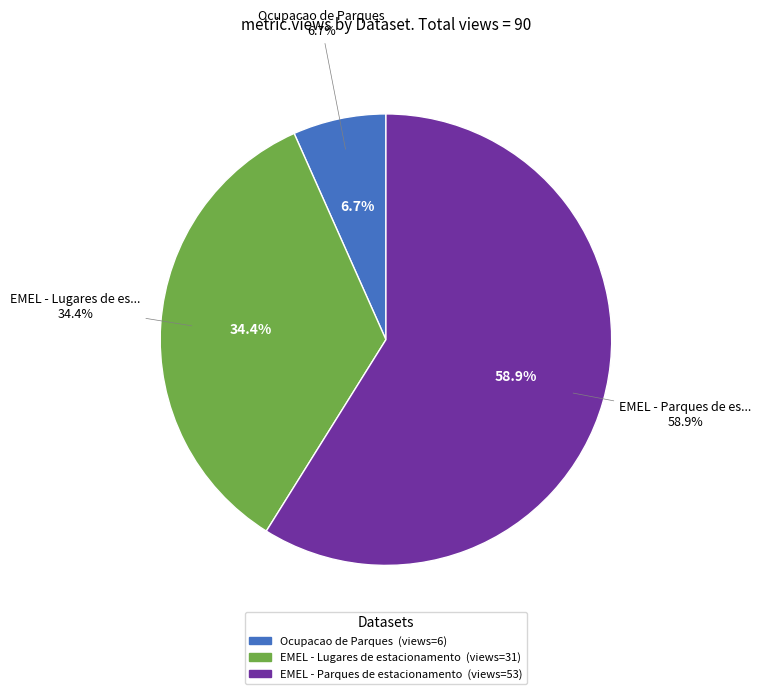

Count the number of slices in the pie.

3